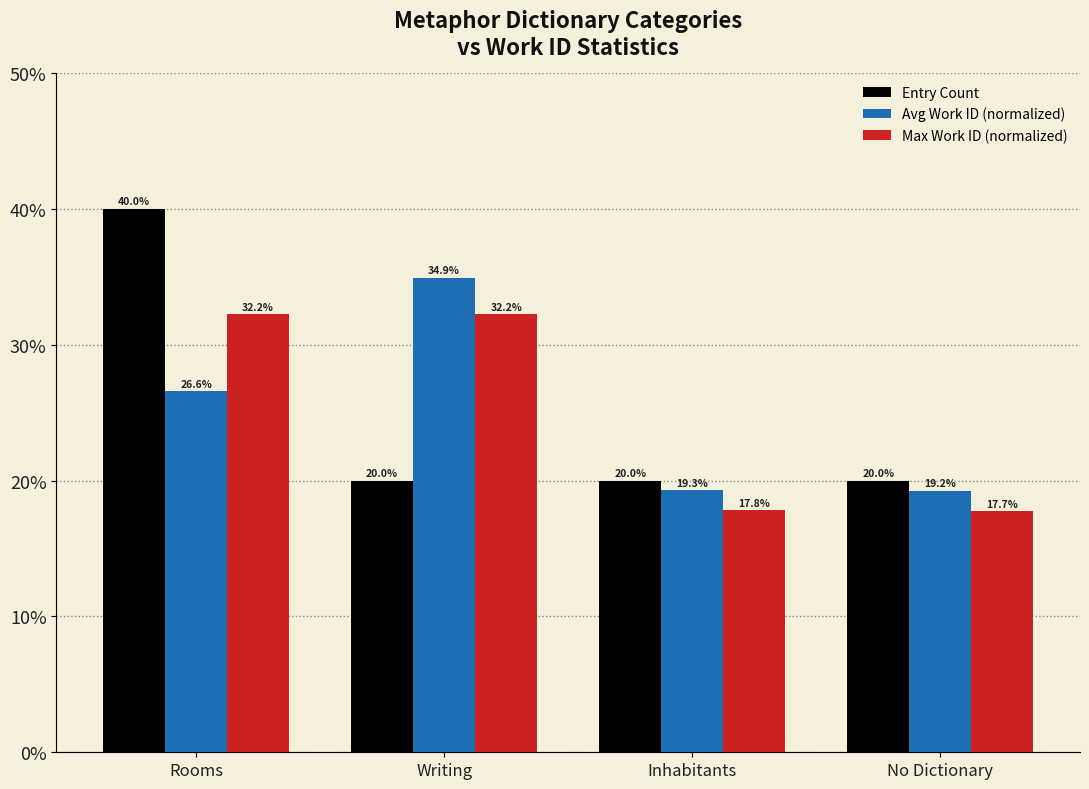

True or false: Max Work ID (normalized) has a value of 32.2 at Writing.

True